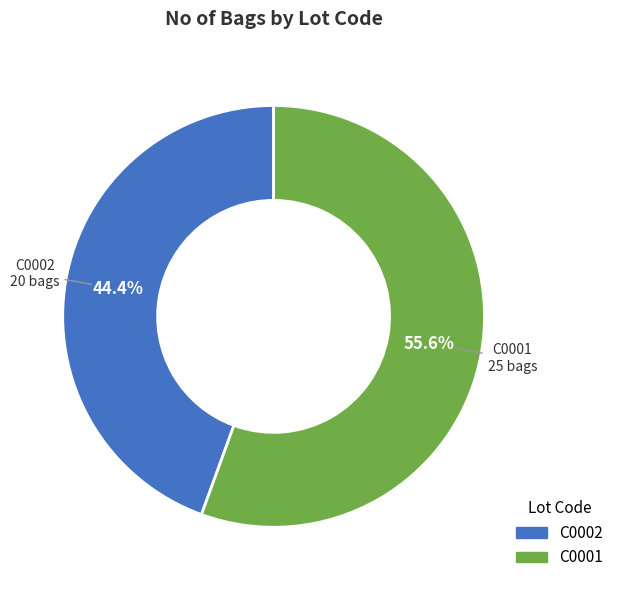

What is the largest slice in the pie chart?

C0001